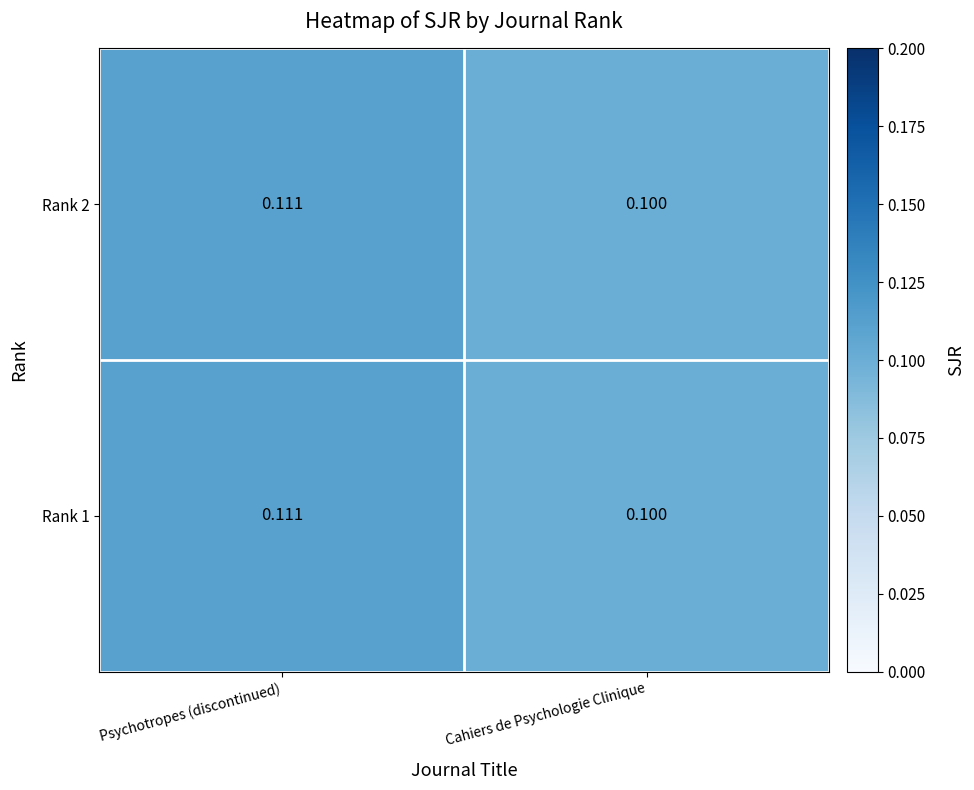

Rank the categories by Rank 1 value from lowest to highest.

Cahiers de Psychologie Clinique, Psychotropes (discontinued)